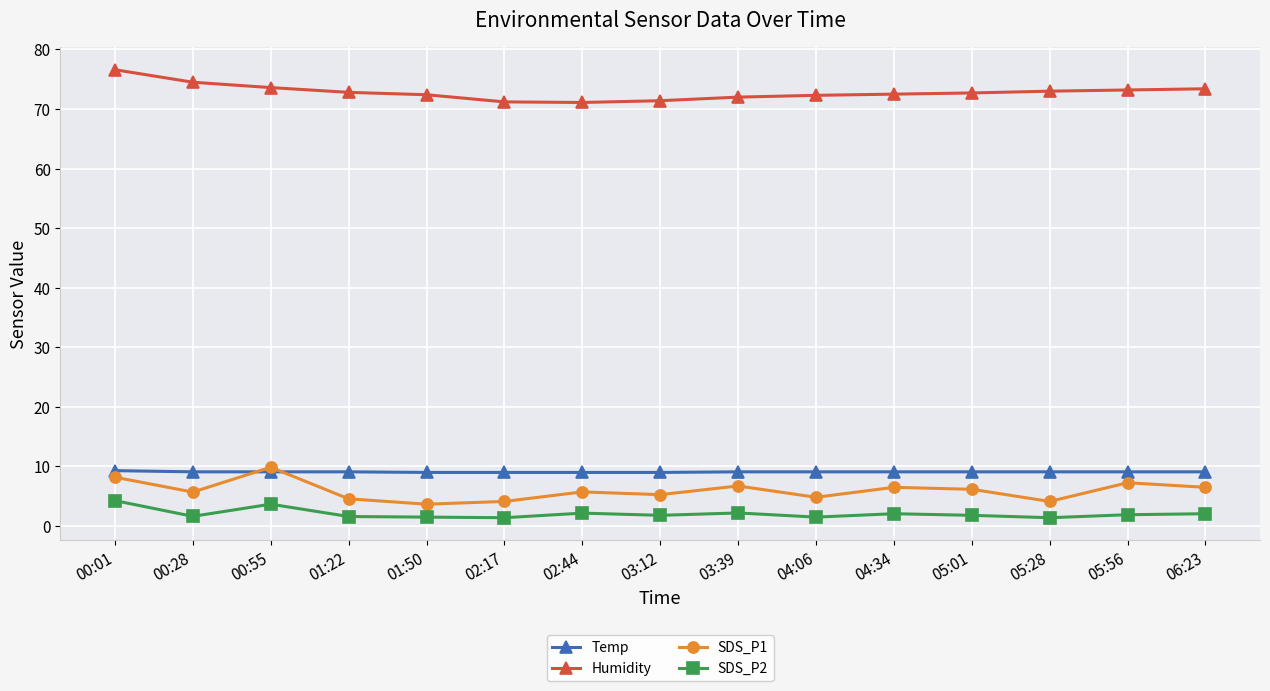

True or false: SDS_P2 has more than 2 points higher than both neighbors.

True